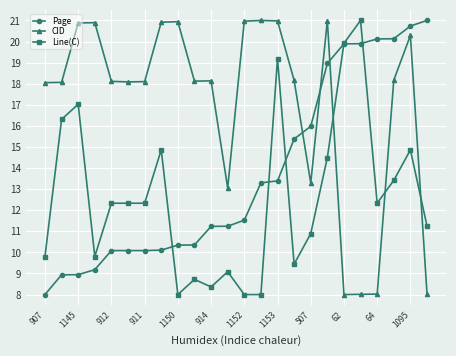

What is the maximum value for Page?

21.0